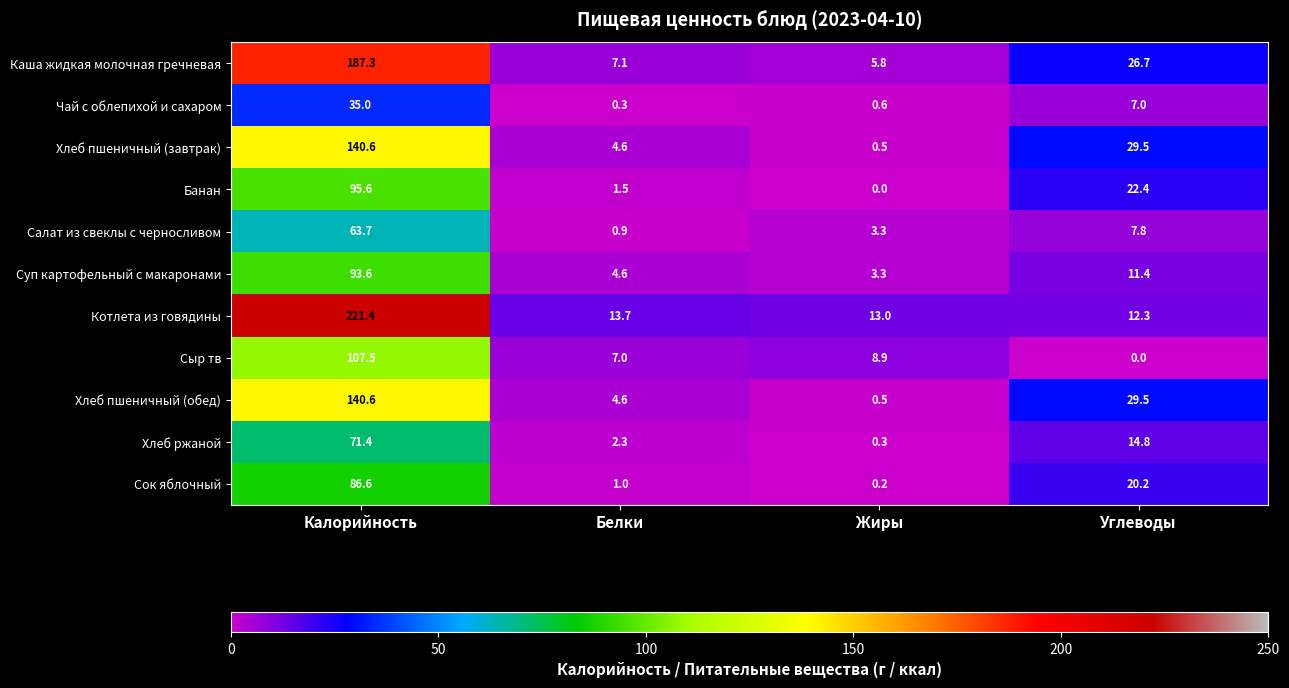

Which series has the largest total across all categories?

Котлета из говядины